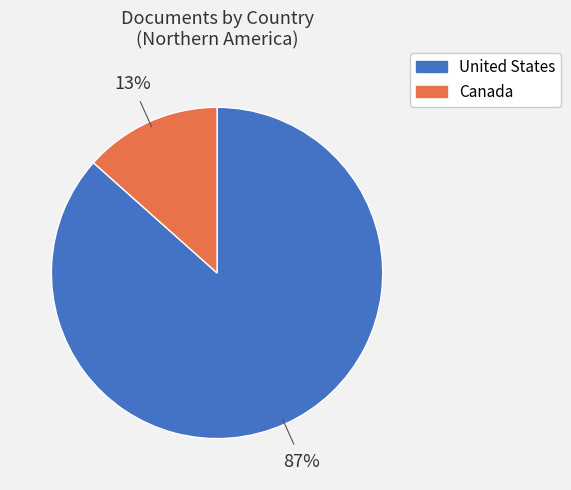

Which has a higher value, United States or Canada?

United States